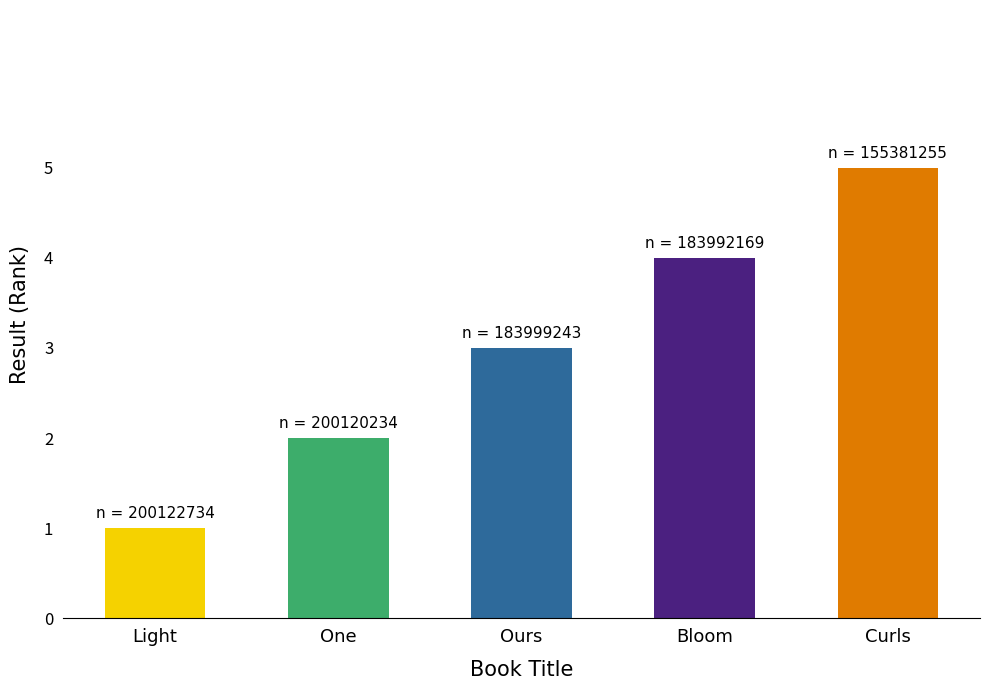

What is the label of the 3rd bar from the right?

Ours